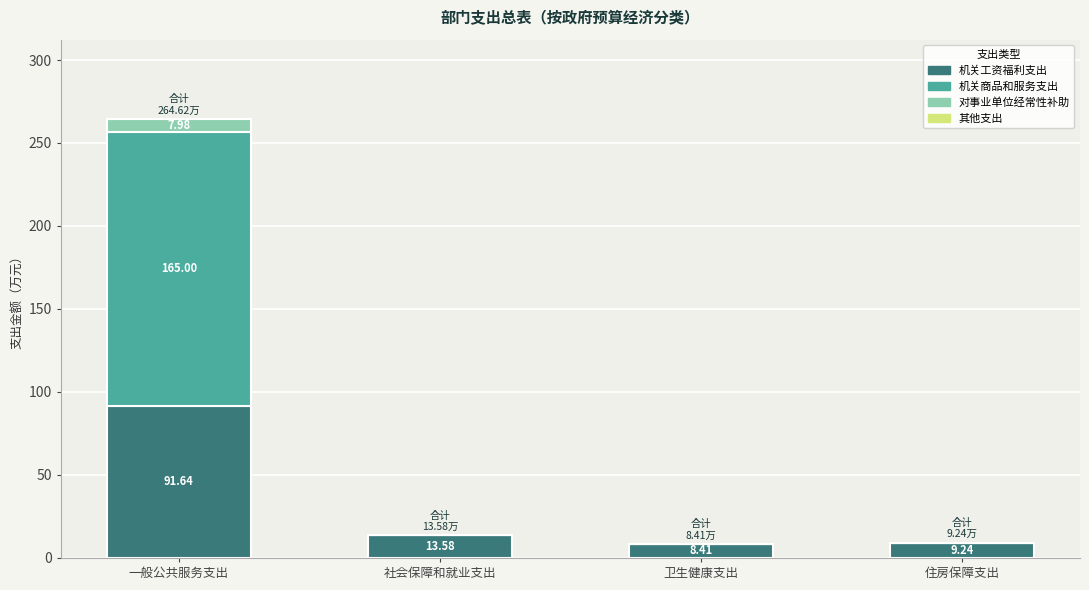

Where is 机关工资福利支出 nearest to the value 50?

社会保障和就业支出